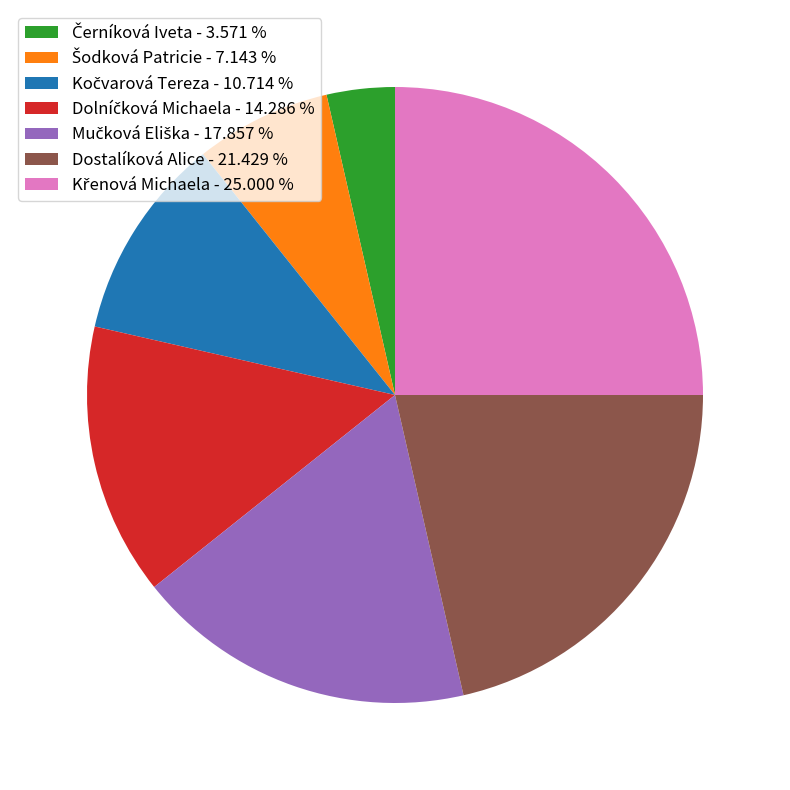

Is there a majority slice in this chart?

No